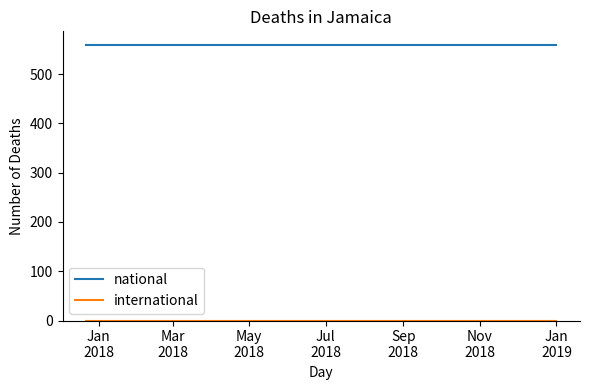

Which series has the largest total across all categories?

national